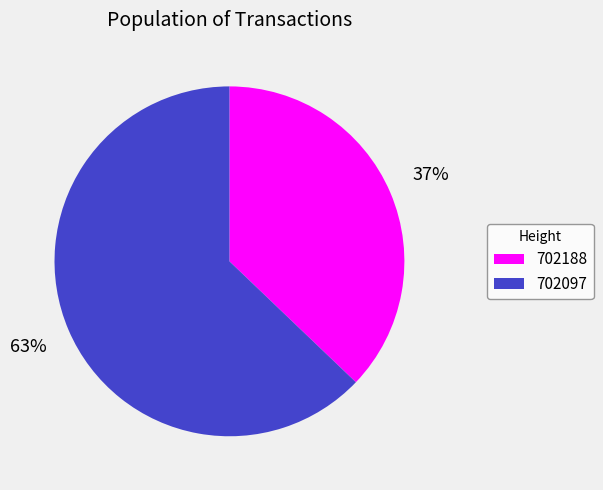

True or false: 702188 accounts for 37% of the total.

True